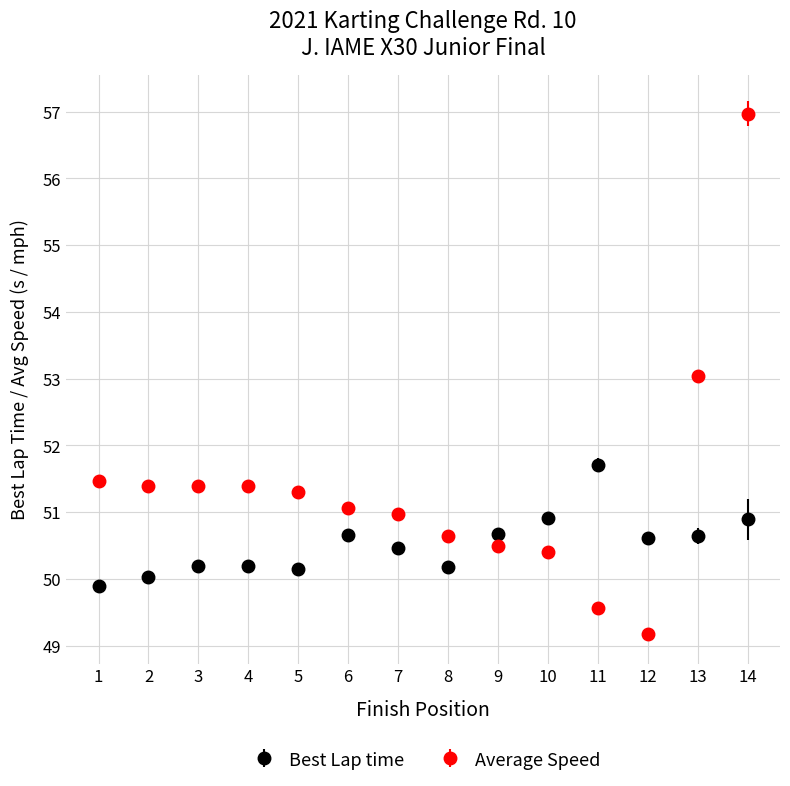

Which series has the largest range (max minus min)?

Average Speed